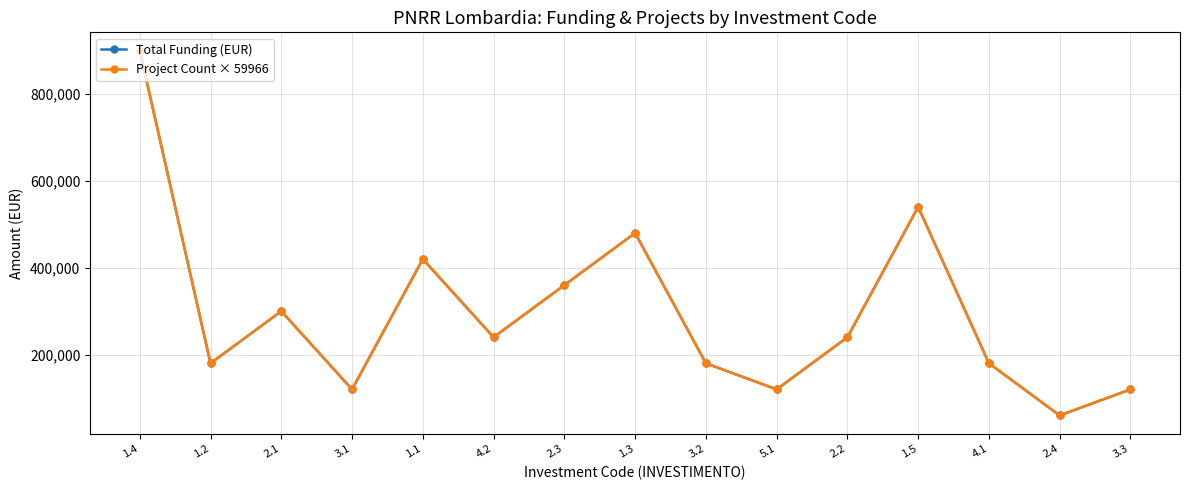

Rank the series at 1.2 from lowest to highest value.

Total Funding (EUR), Project Count × 59966